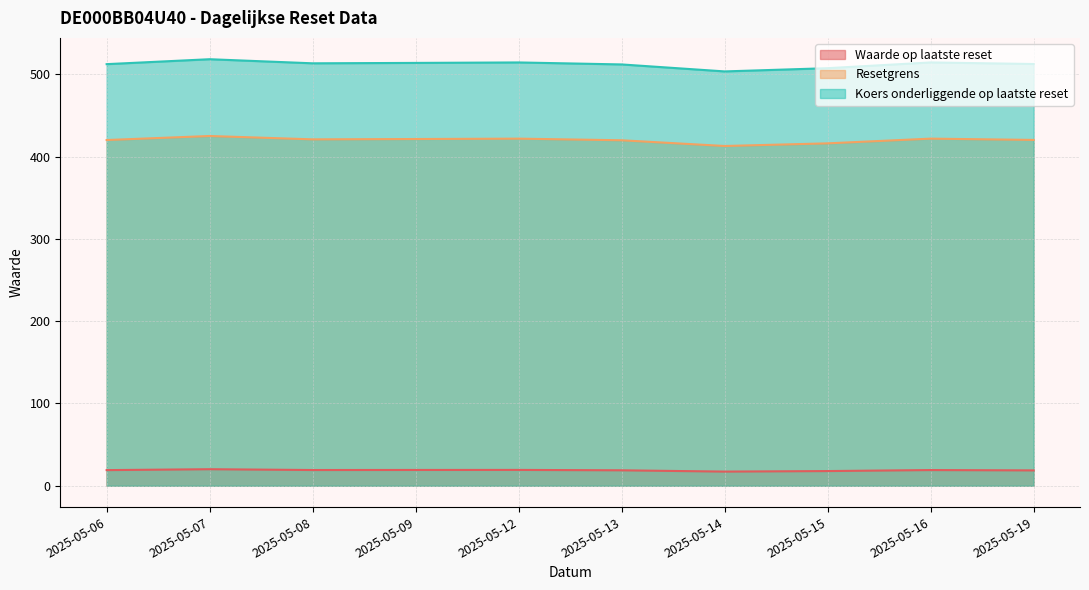

What is the smallest value displayed?

17.2